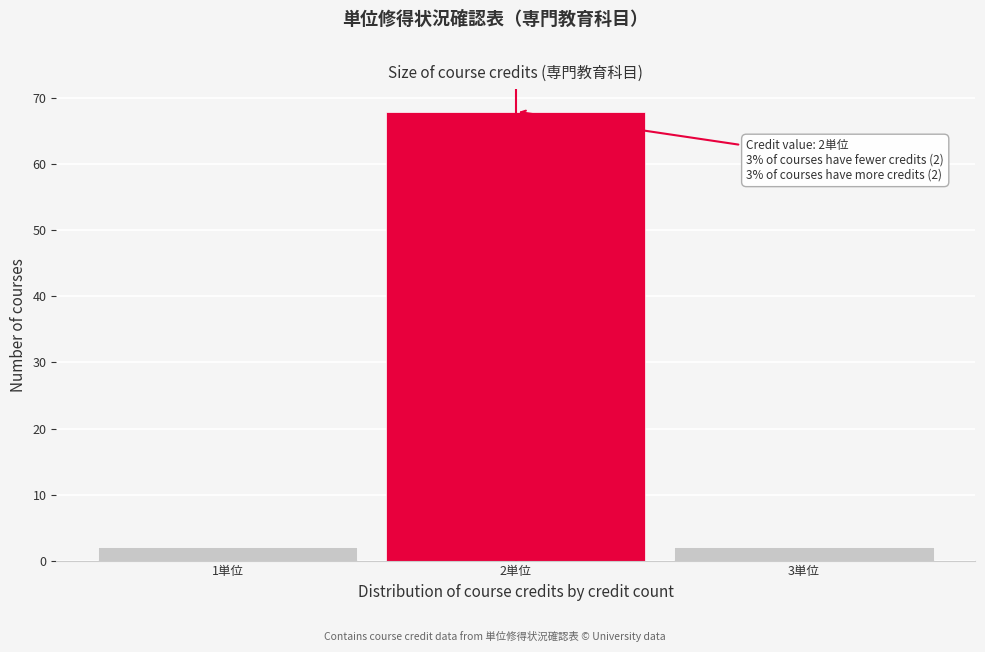

Over which range of the x-axis is the bar tallest?

1.5 to 2.5